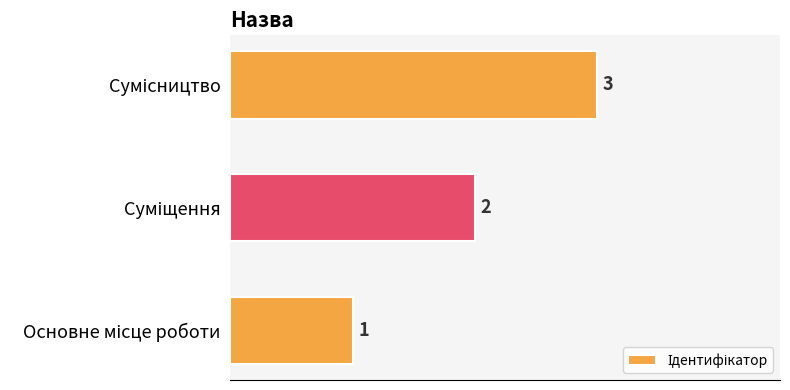

What is the sum of all values?

6